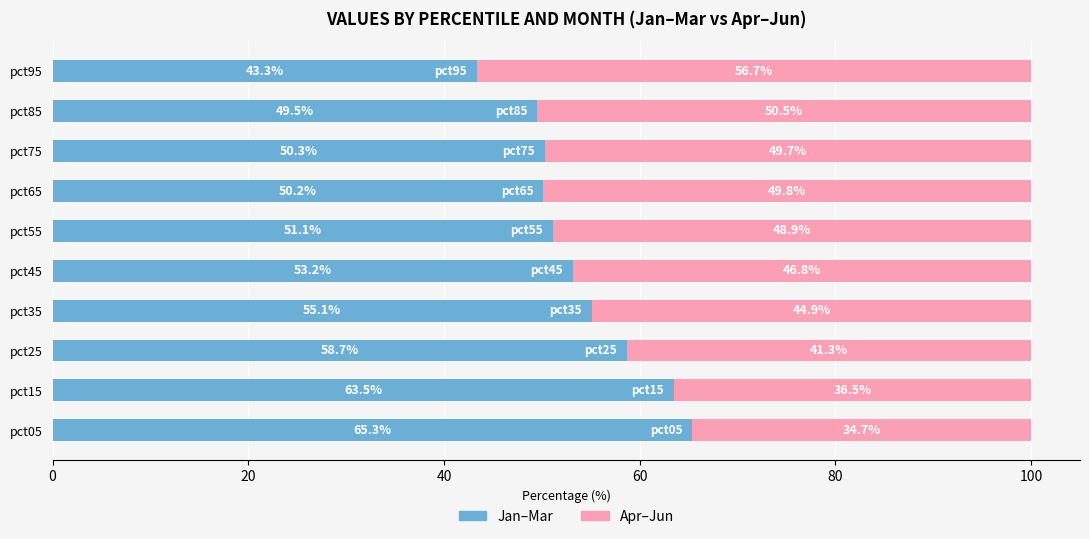

How many distinct data groups are displayed?

2